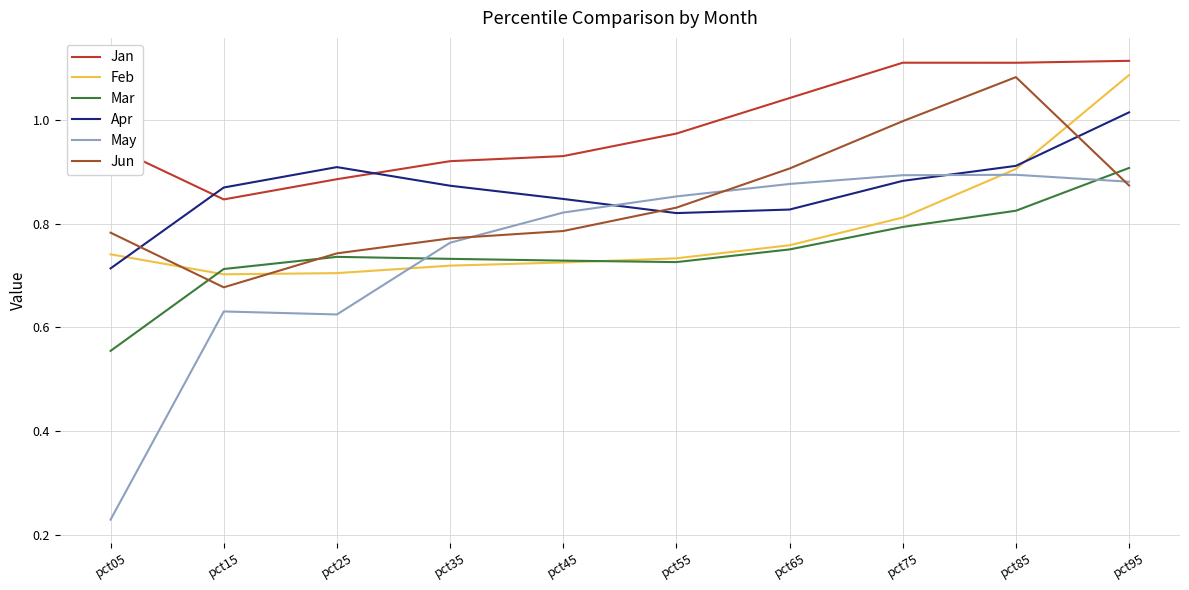

How many lines are shown in the chart?

6